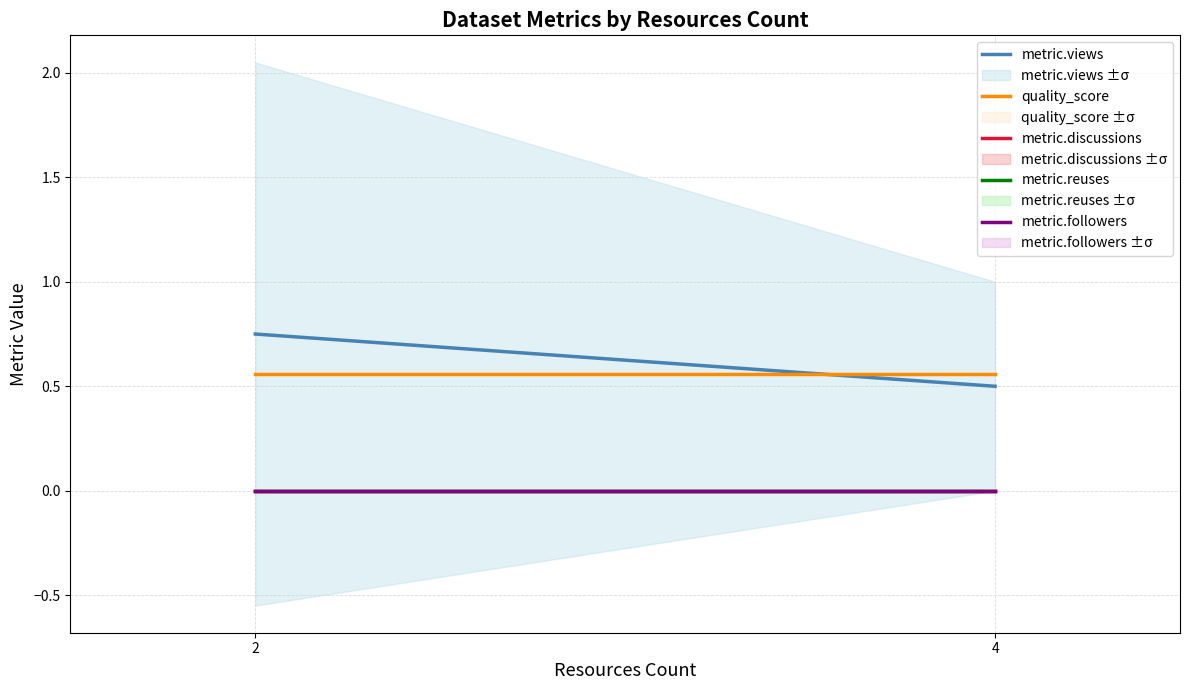

At how many categories does at least one series exceed 0?

2